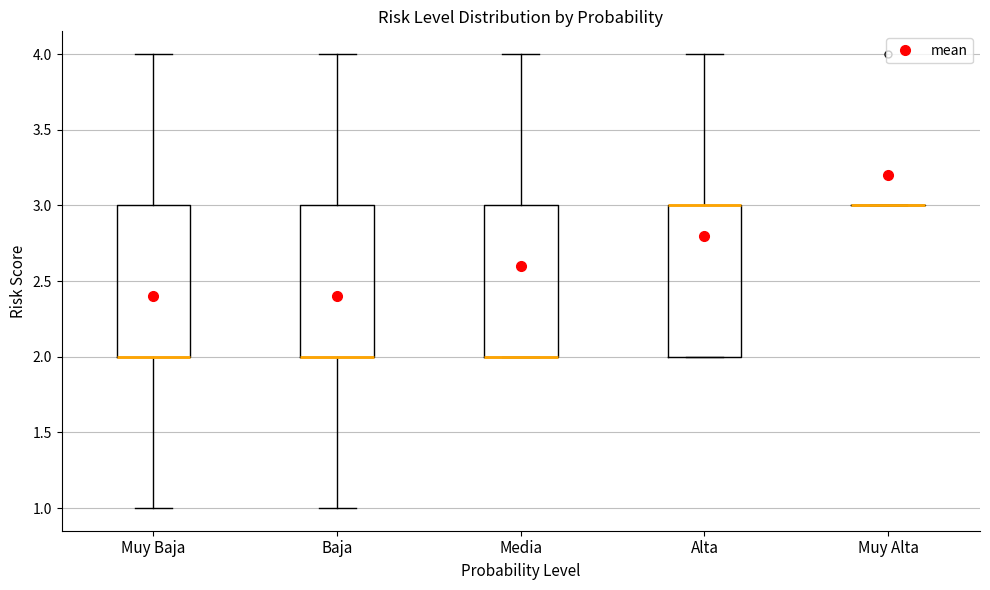

Reading left to right, read every box against the y-axis: the position of its median line, the range the box covers, and the ends of its whiskers. The values are not printed on the chart, so give them approximately, as read against the axis.

Muy Baja: median 2 (drawn on the box's lower edge), box 2 to 3, whiskers 1 to 4
Baja: median 2 (drawn on the box's lower edge), box 2 to 3, whiskers 1 to 4
Media: median 2 (drawn on the box's lower edge), box 2 to 3, whiskers 2 to 4
Alta: median 3 (drawn on the box's upper edge), box 2 to 3, whiskers 2 to 4
Muy Alta: box collapsed to a line at 3, whiskers 3 to 3